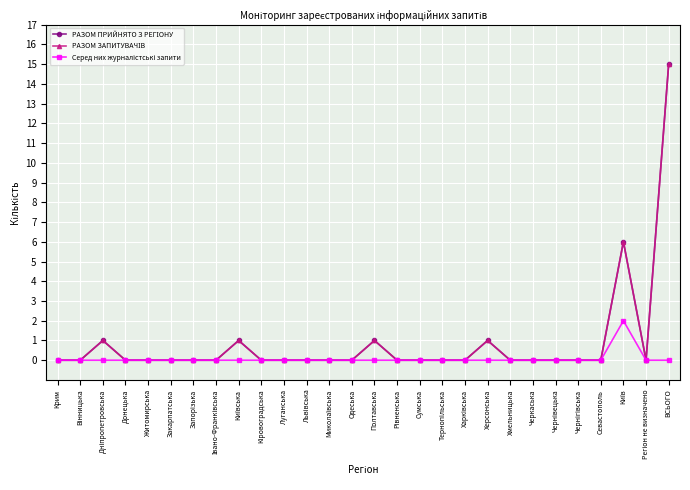

Is the value of Серед них журналістські запити at Севастополь greater than the value of РАЗОМ ЗАПИТУВАЧІВ at Дніпропетровська?

No